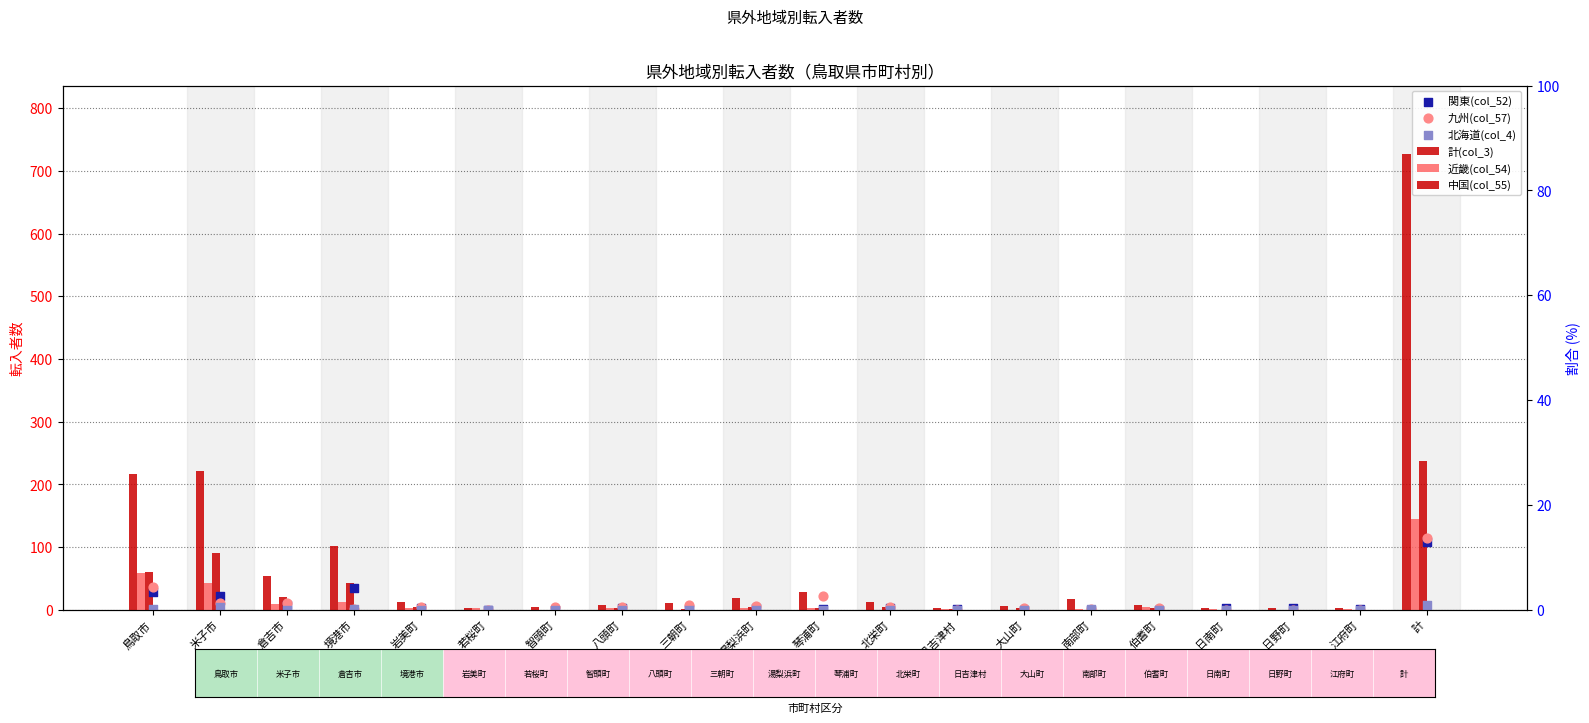

What are all the series names shown in the legend?

計(col_3), 近畿(col_54), 中国(col_55), 関東(col_52), 九州(col_57), 北海道(col_4)